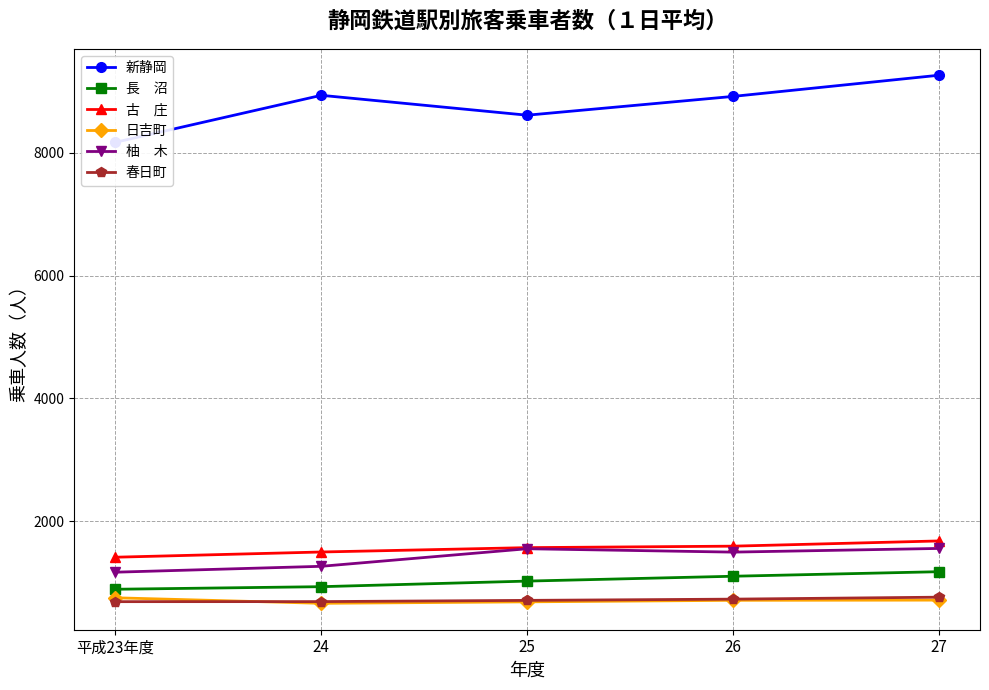

Is the value of 新静岡 at 27 greater than the value of 春日町 at 24?

Yes